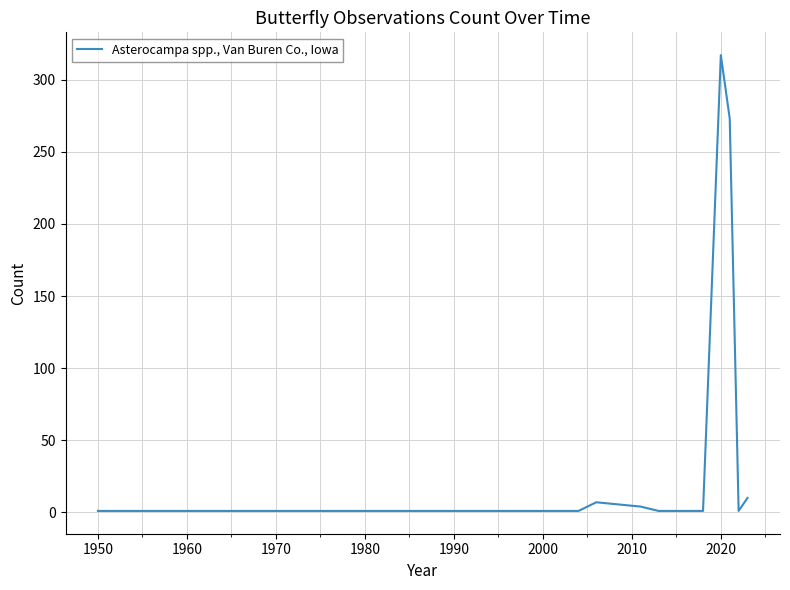

What is the difference between the maximum and minimum values?

316